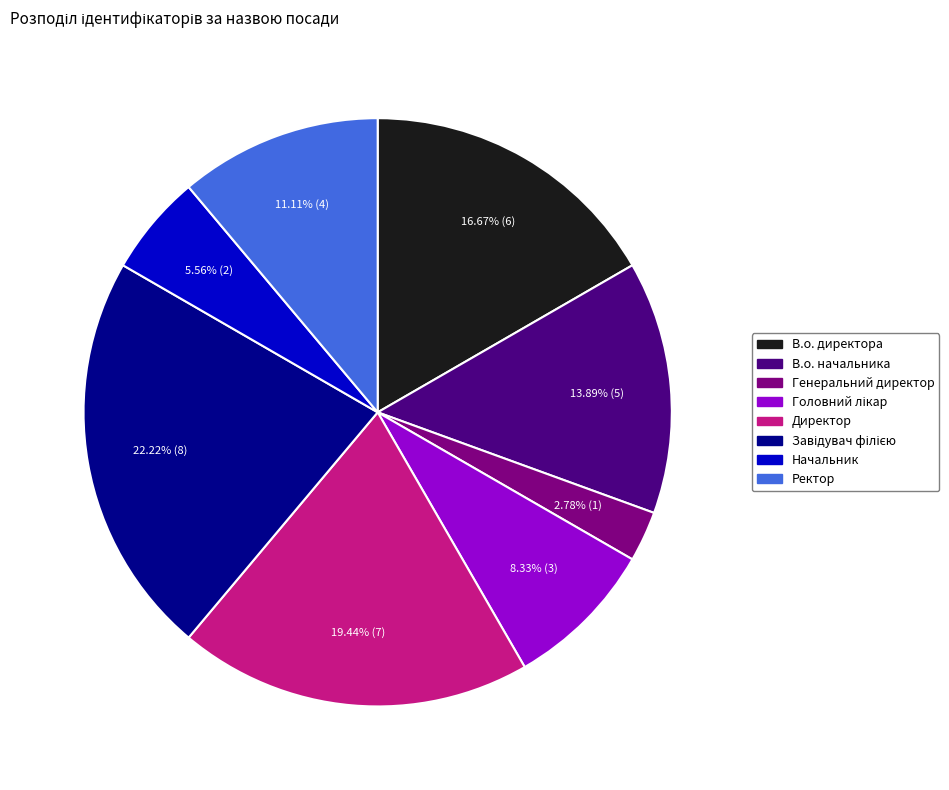

Approximately how many times larger is the value at В.о. начальника compared to Начальник?

2.5